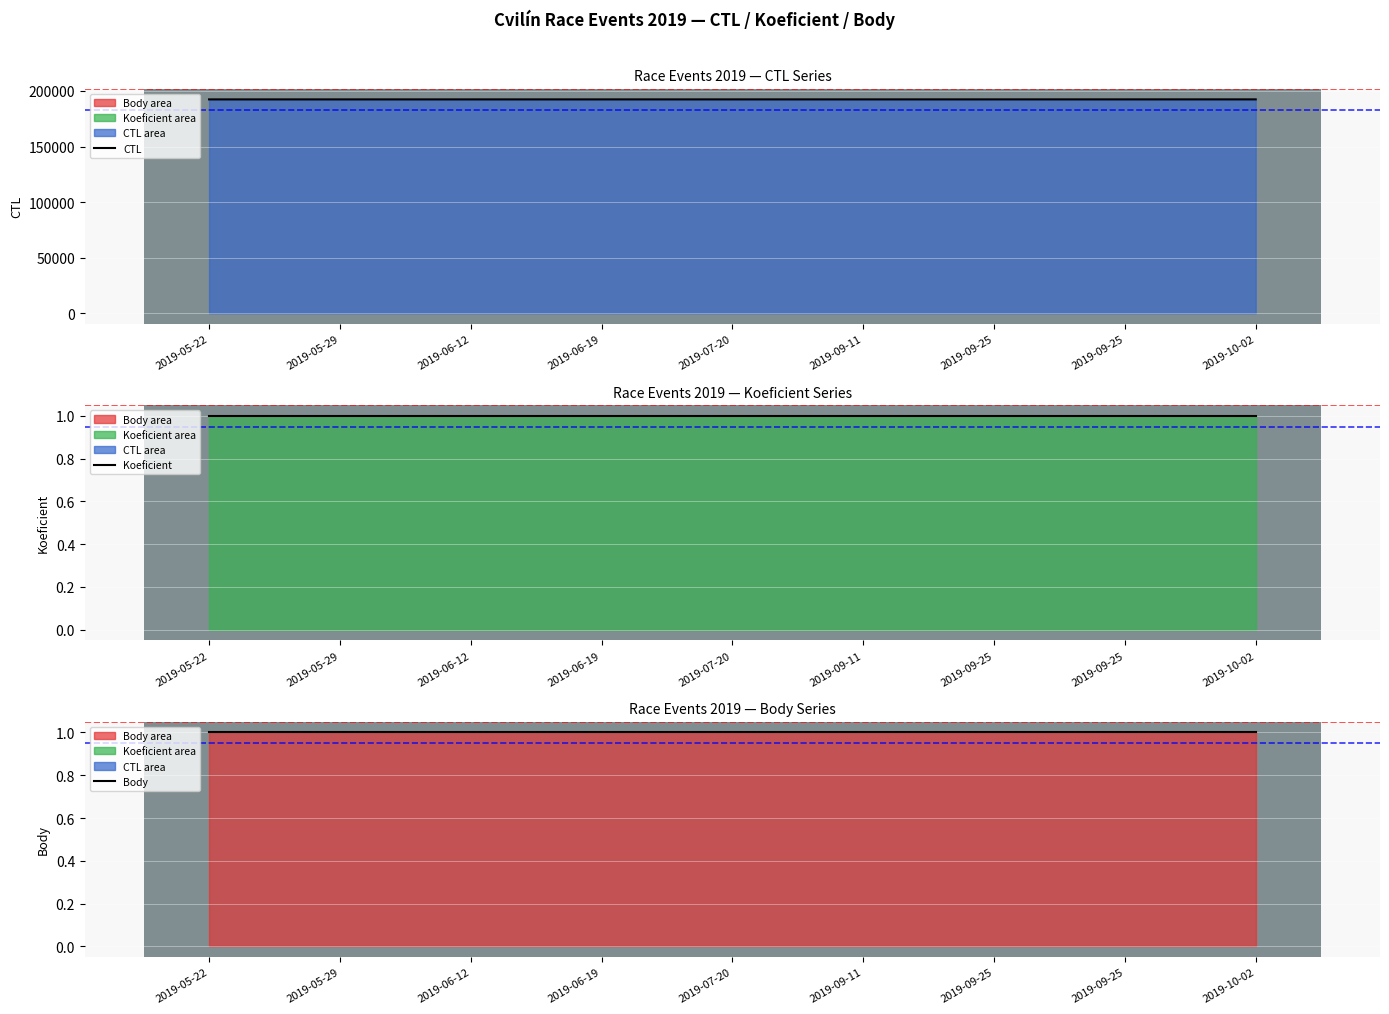

What is the total value across all series at 2019-06-19?

192411